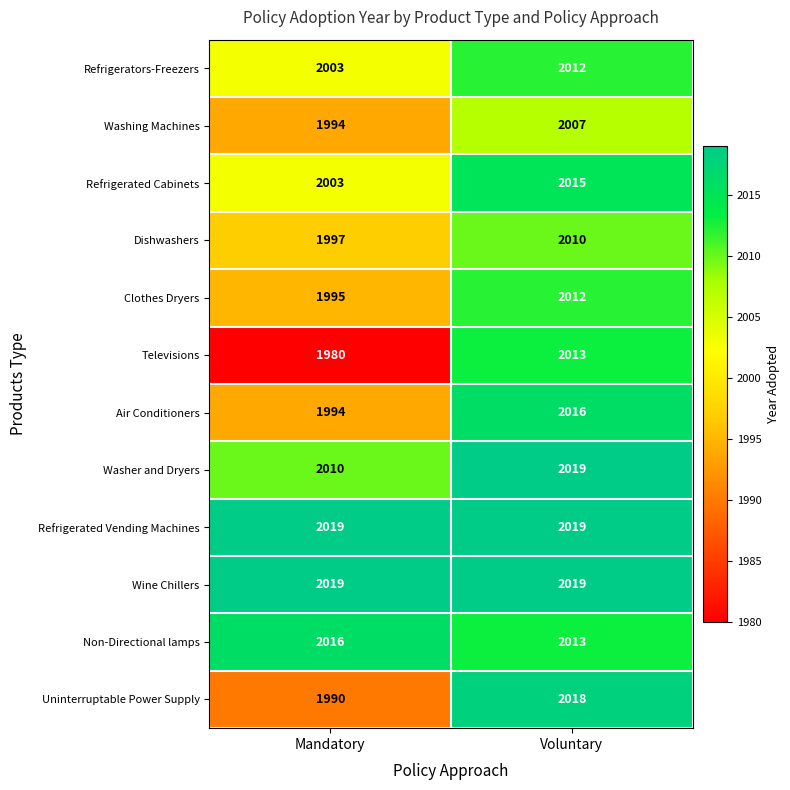

The value of Dishwashers at Voluntary is 2010. True or false?

True